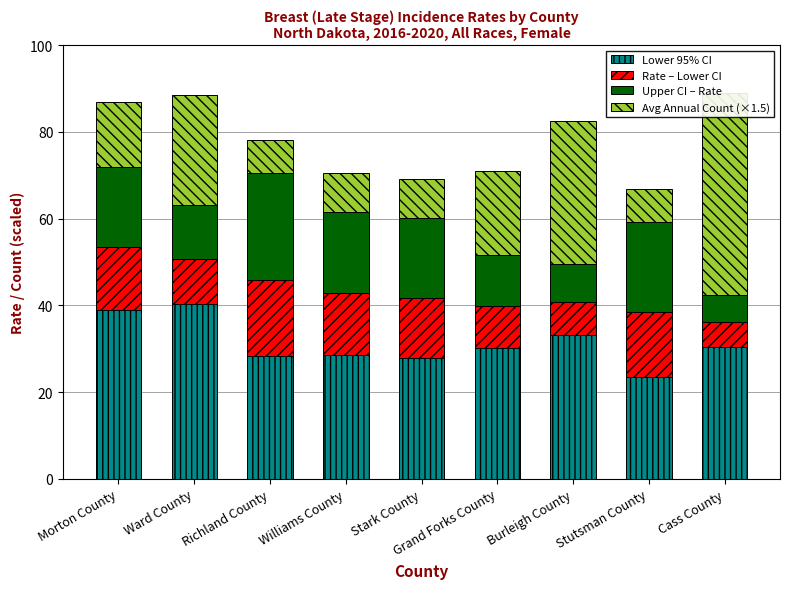

The Upper CI – Rate series shows 33.5 at Richland County. True or false?

False